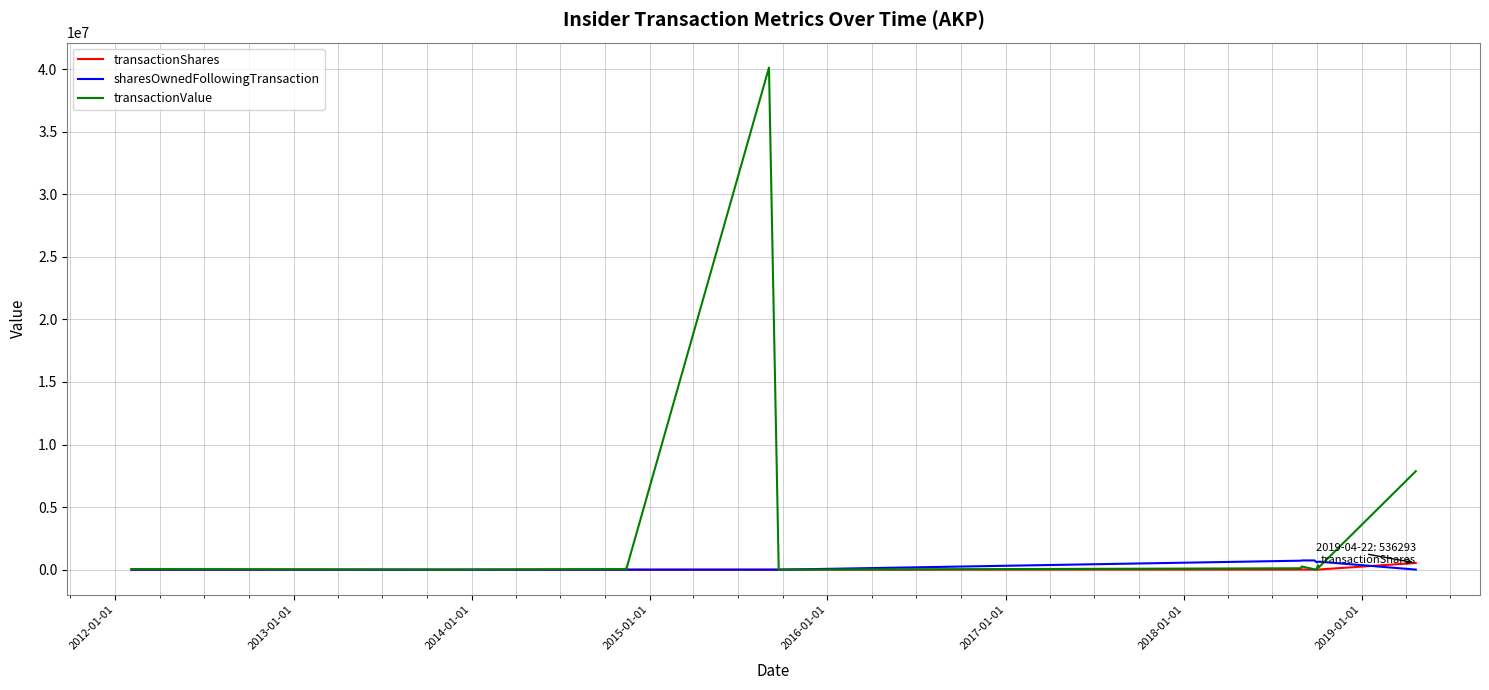

Which series has the widest spread of values?

transactionValue